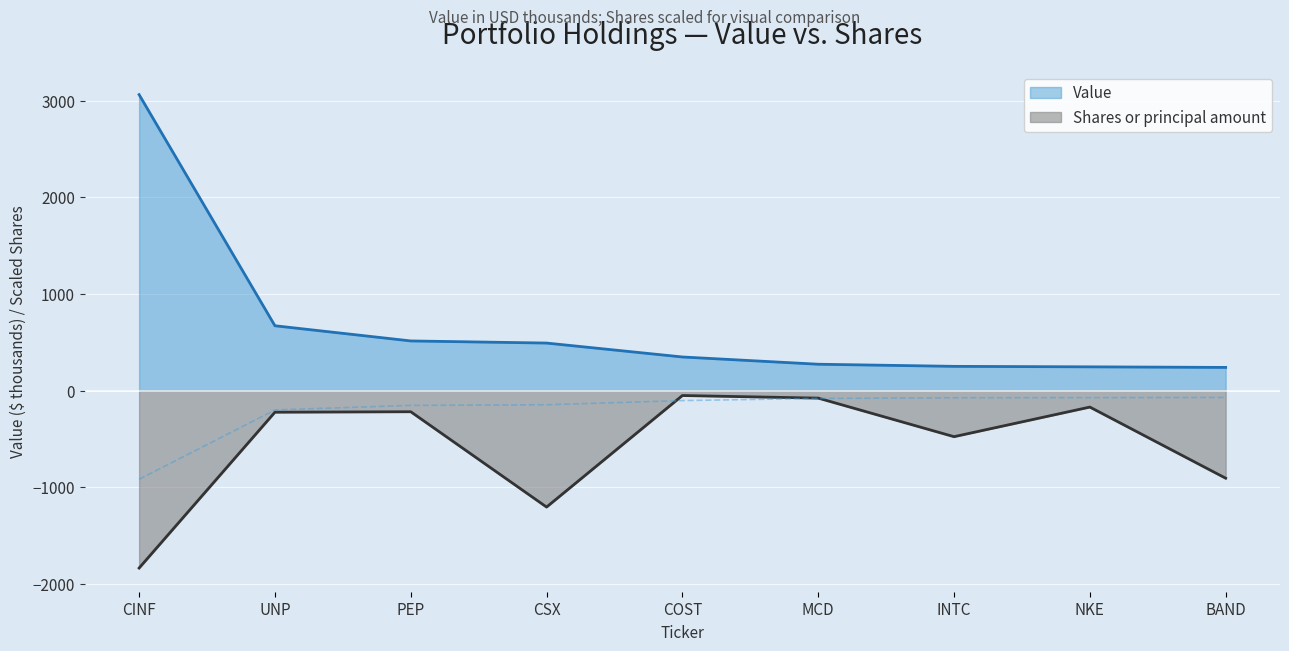

What is the label of the 4th point from the right?

MCD